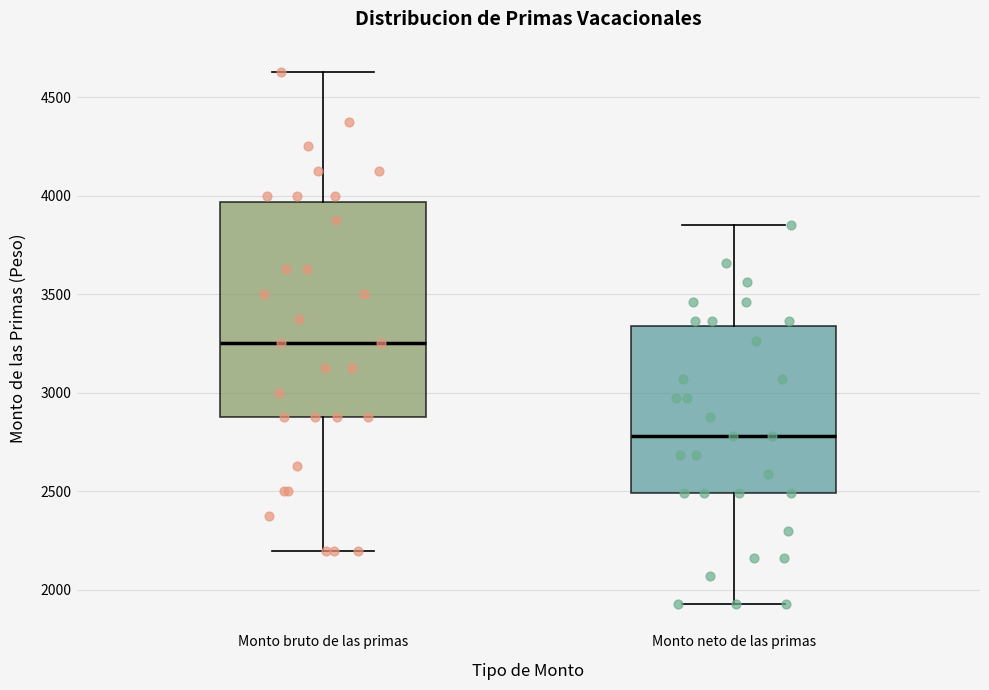

Where does the upper whisker of the box for Monto neto de las primas end on the y-axis? The values are not printed on the chart, so give them approximately, as read against the axis.

3850